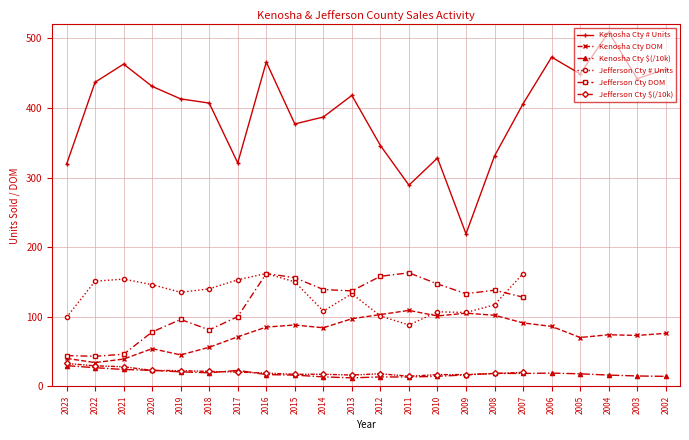

Is it true that Kenosha Cty # Units equals 666.3 at 2005?

False